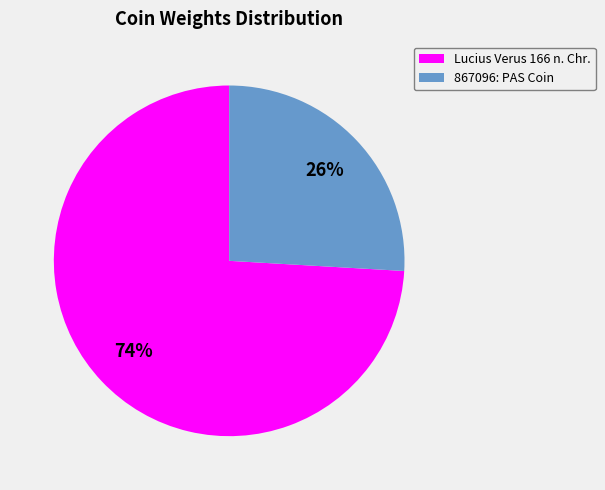

To the nearest percent, what portion does 867096: PAS Coin represent?

26%